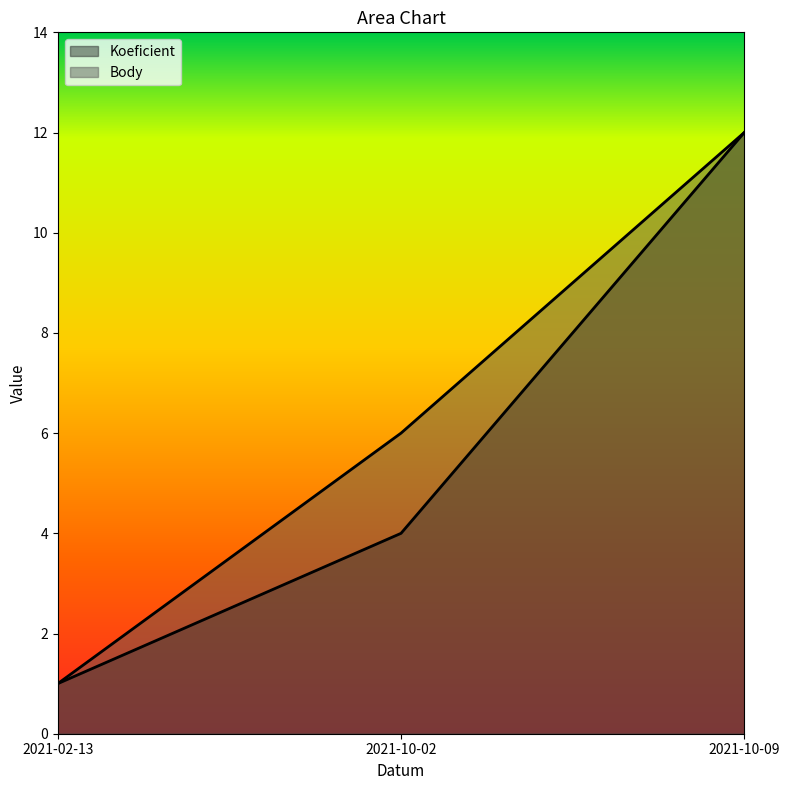

Which series changed the most between 2021-02-13 and 2021-10-09?

Koeficient